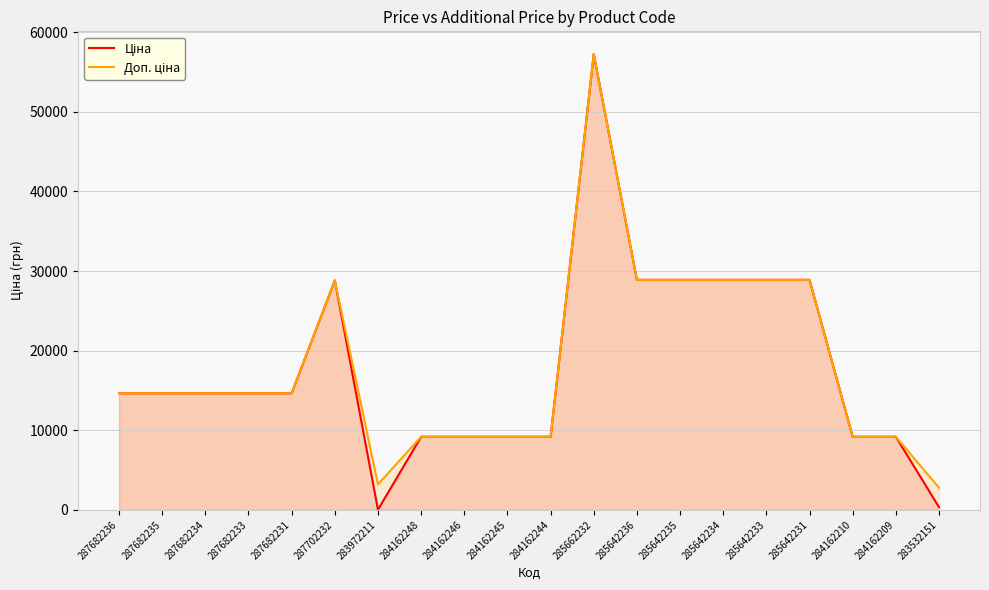

Rank the series by their average value, from highest to lowest.

Доп. ціна, Ціна